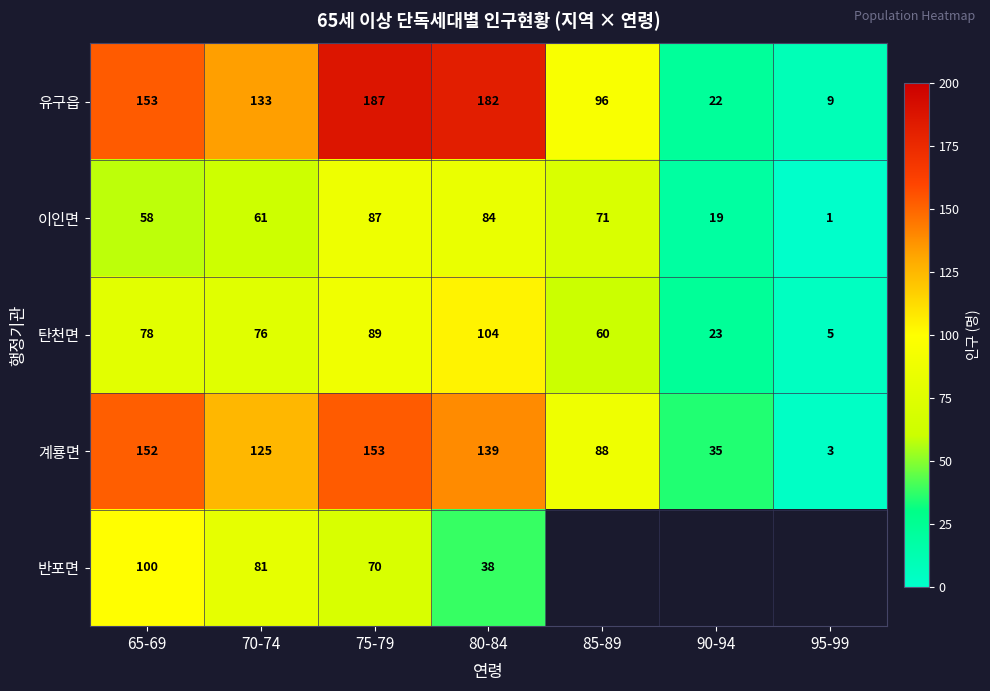

Rank the series at 75-79 from highest to lowest value.

유구읍, 계룡면, 탄천면, 이인면, 반포면